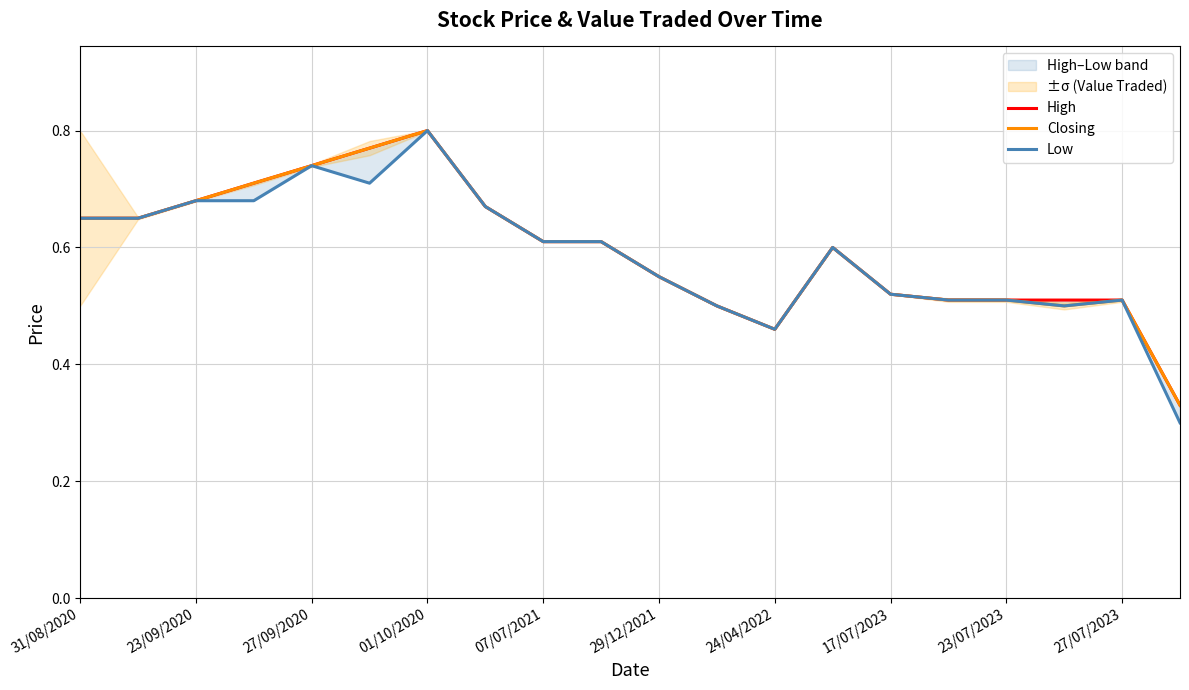

How many lines are shown in the chart?

3